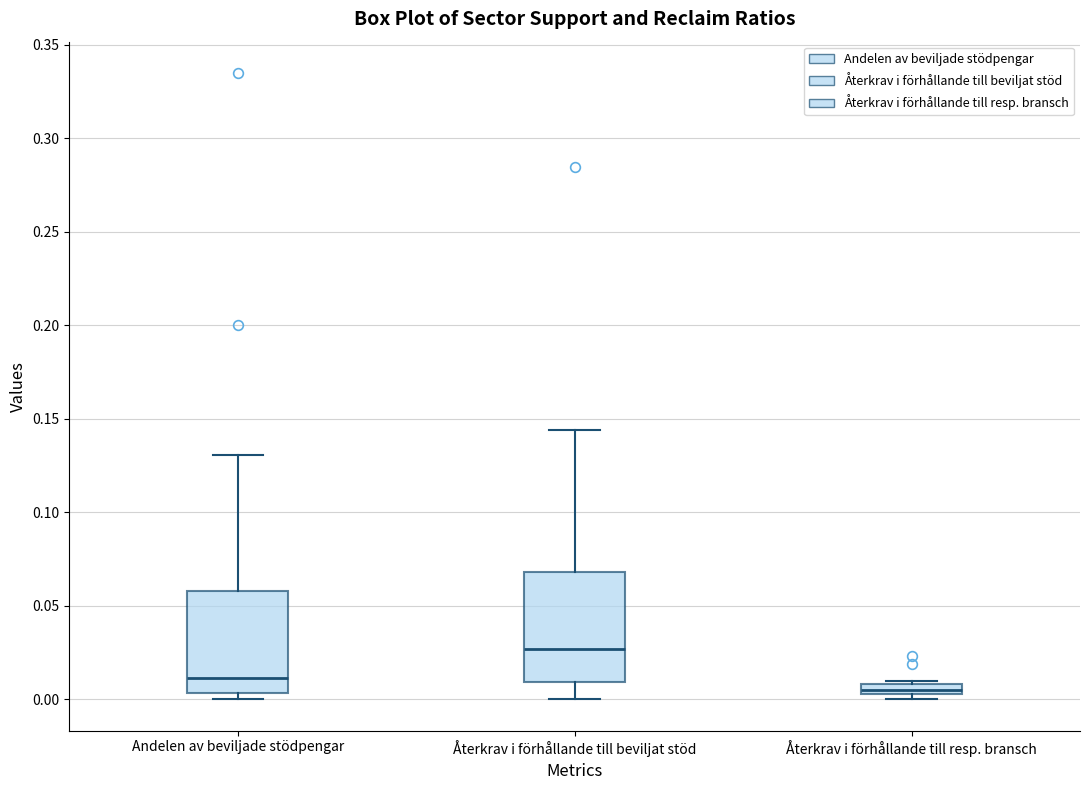

Where is the upper edge of the box for Återkrav i förhållande till resp. bransch on the y-axis? The values are not printed on the chart, so give them approximately, as read against the axis.

0.010